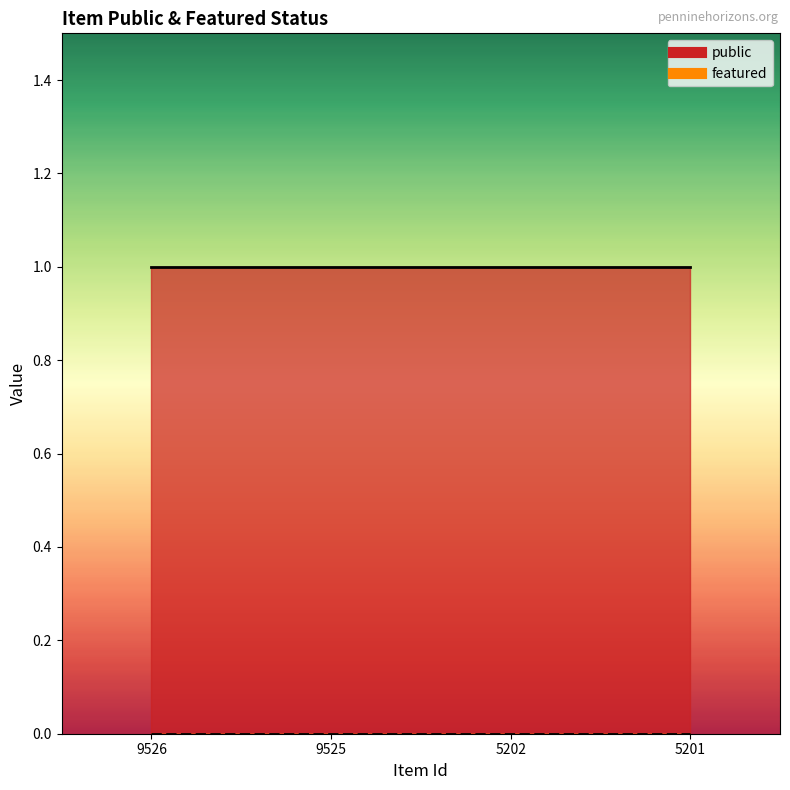

True or false: featured and public cross at least once.

False